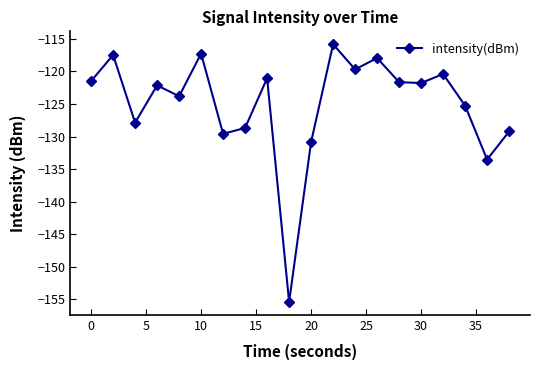

What is the value of the 20th point from the left?

-129.2